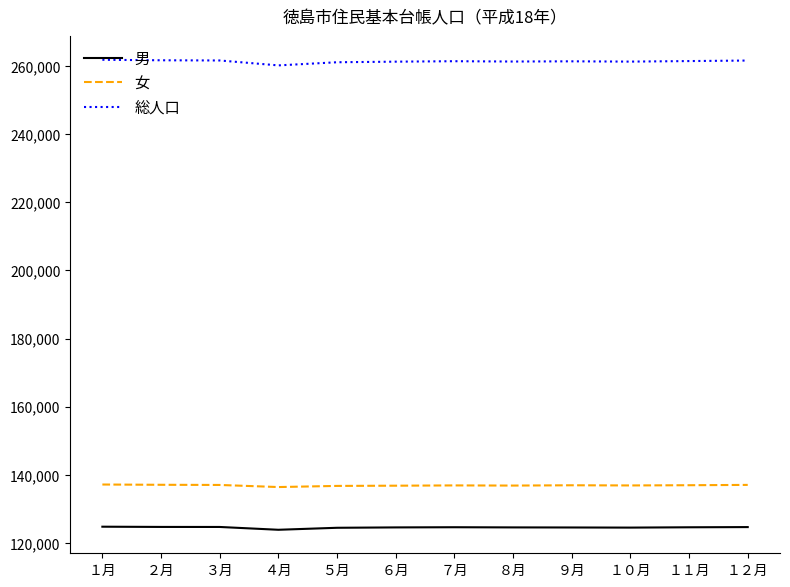

What is the maximum value shown in the chart?

261876